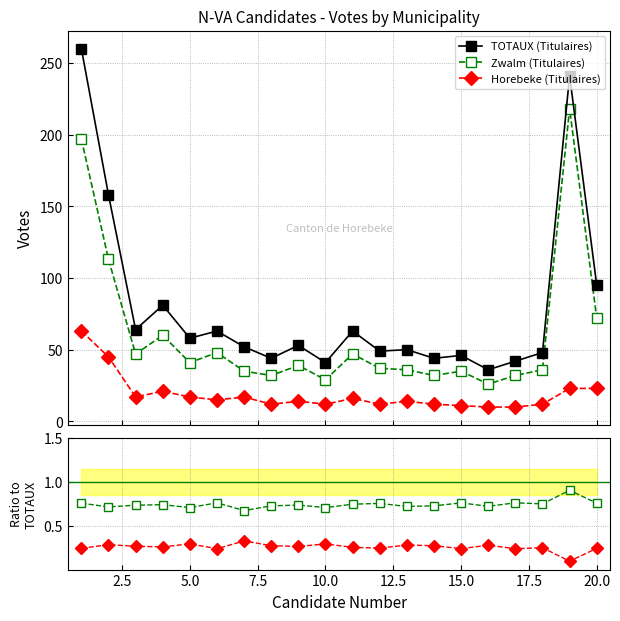

True or false: Zwalm / TOTAUX and Horebeke (Titulaires) intersect in this chart.

False